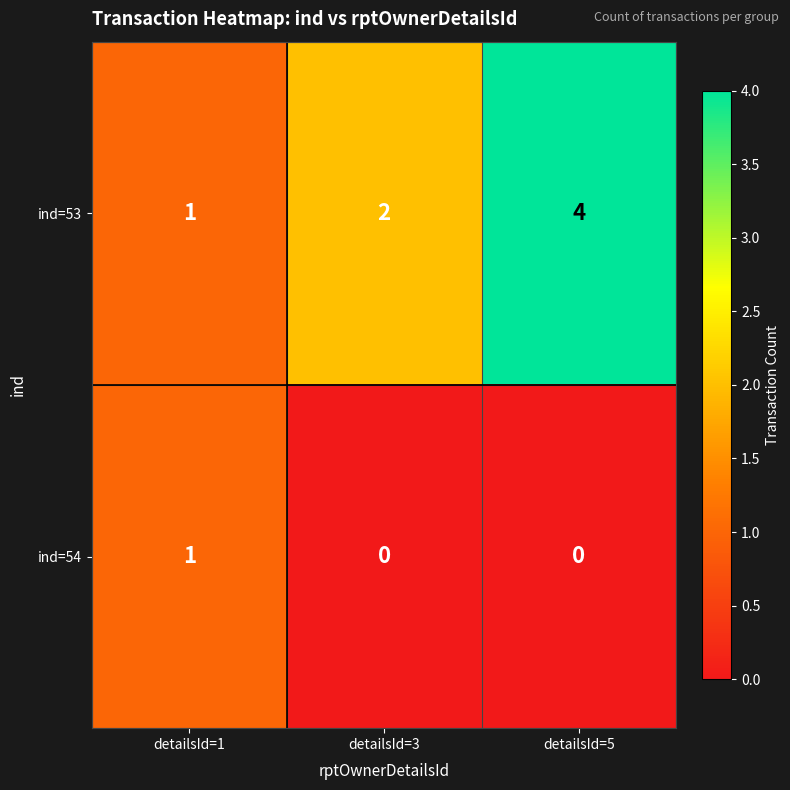

Is the value of ind=53 at detailsId=1 greater than the value of ind=54 at detailsId=5?

Yes